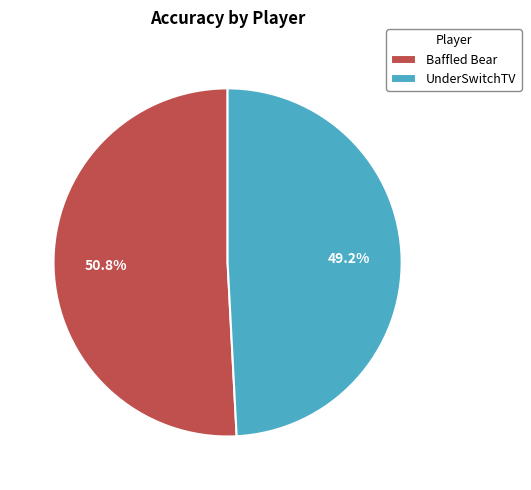

How many slices are in this pie chart?

2